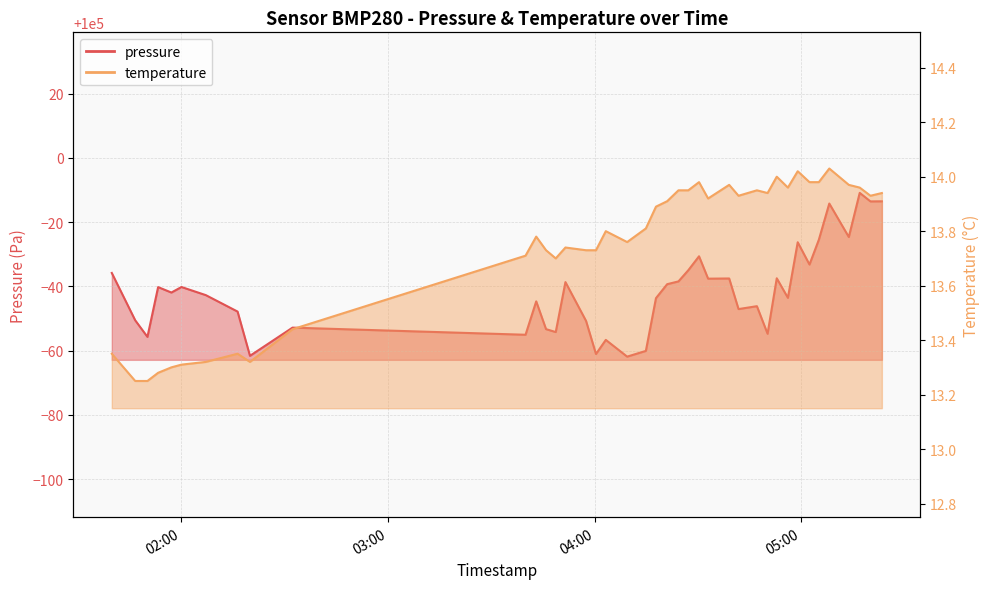

What is the value of the temperature point at the 23rd from the left?

13.9